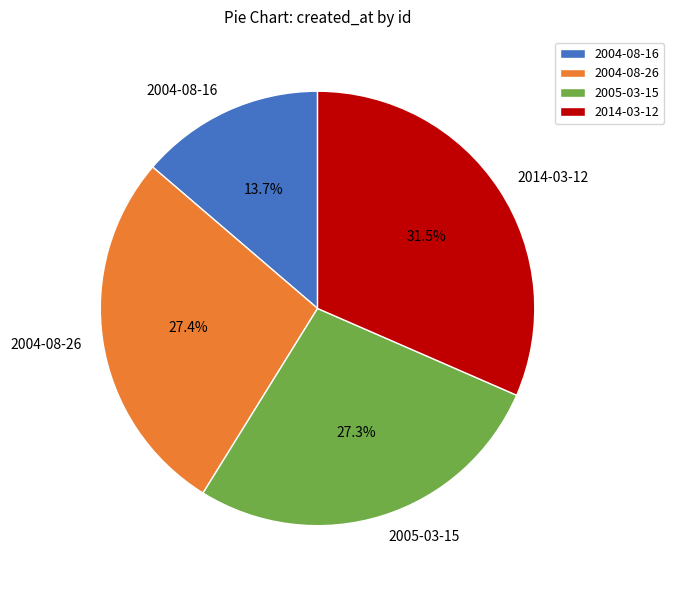

Count the number of slices in the pie.

4